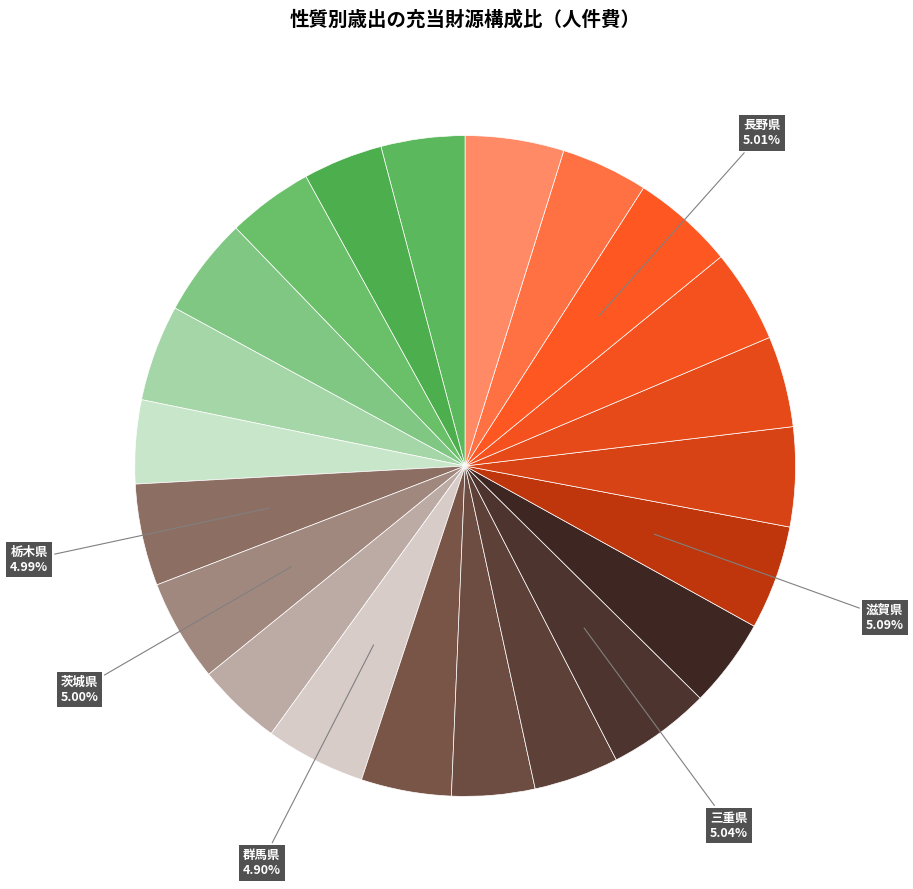

Rank the categories by value from highest to lowest.

滋賀県, 三重県, 長野県, 茨城県, 栃木県, 群馬県, 千葉県, 岐阜県, 香川県, 埼玉県, 岡山県, 福島県, 兵庫県, 京都府, 石川県, 大阪府, 福岡県, 広島県, 愛知県, 静岡県, 宮城県, 神奈川県